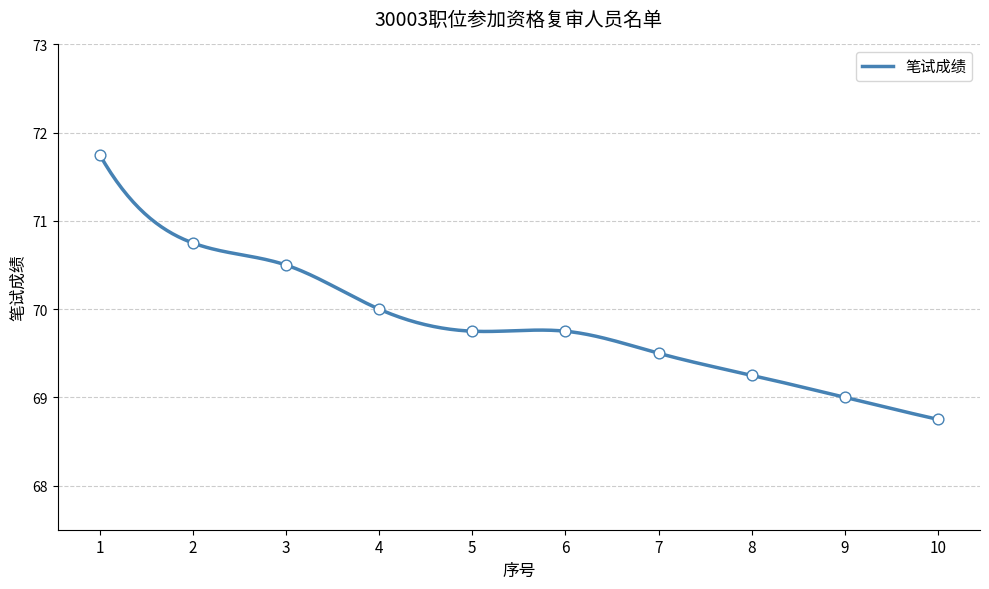

What is the change in value from 2 to 5?

-1.0